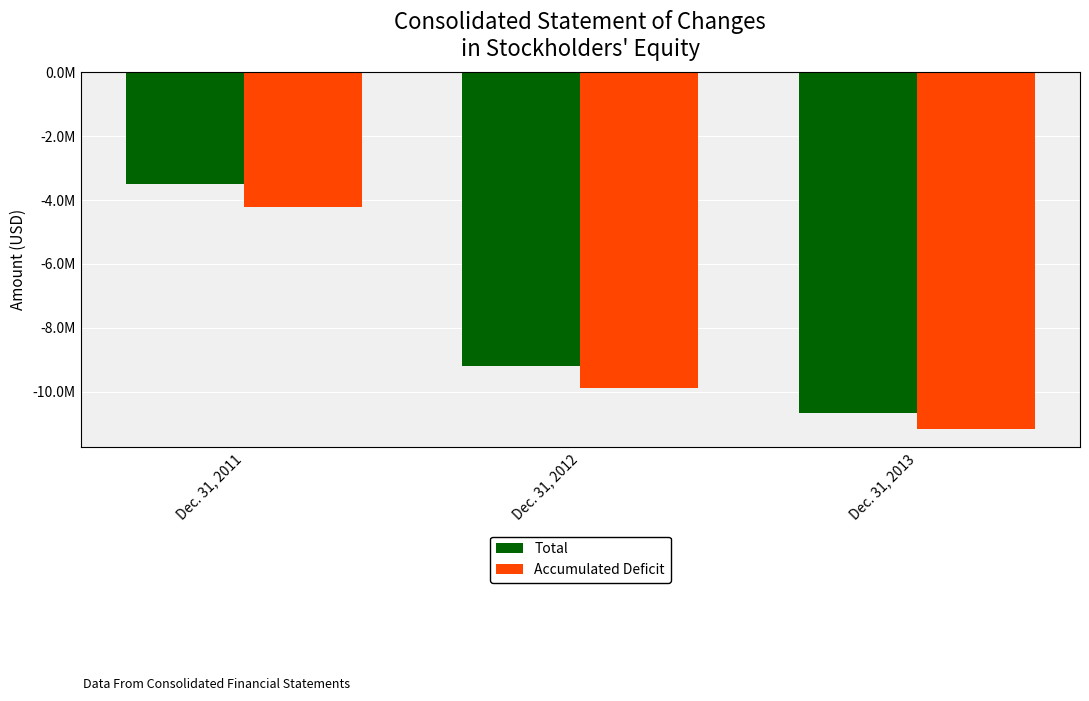

At which category is the sum across all series the highest?

Dec. 31, 2011